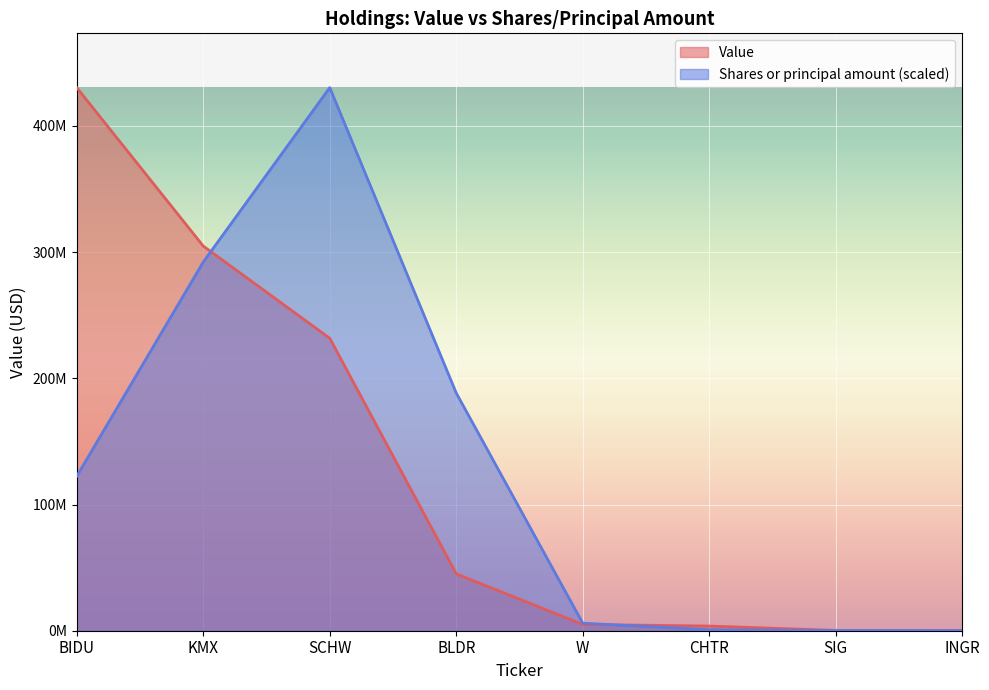

What is the average value of the Value series?

127625125.0